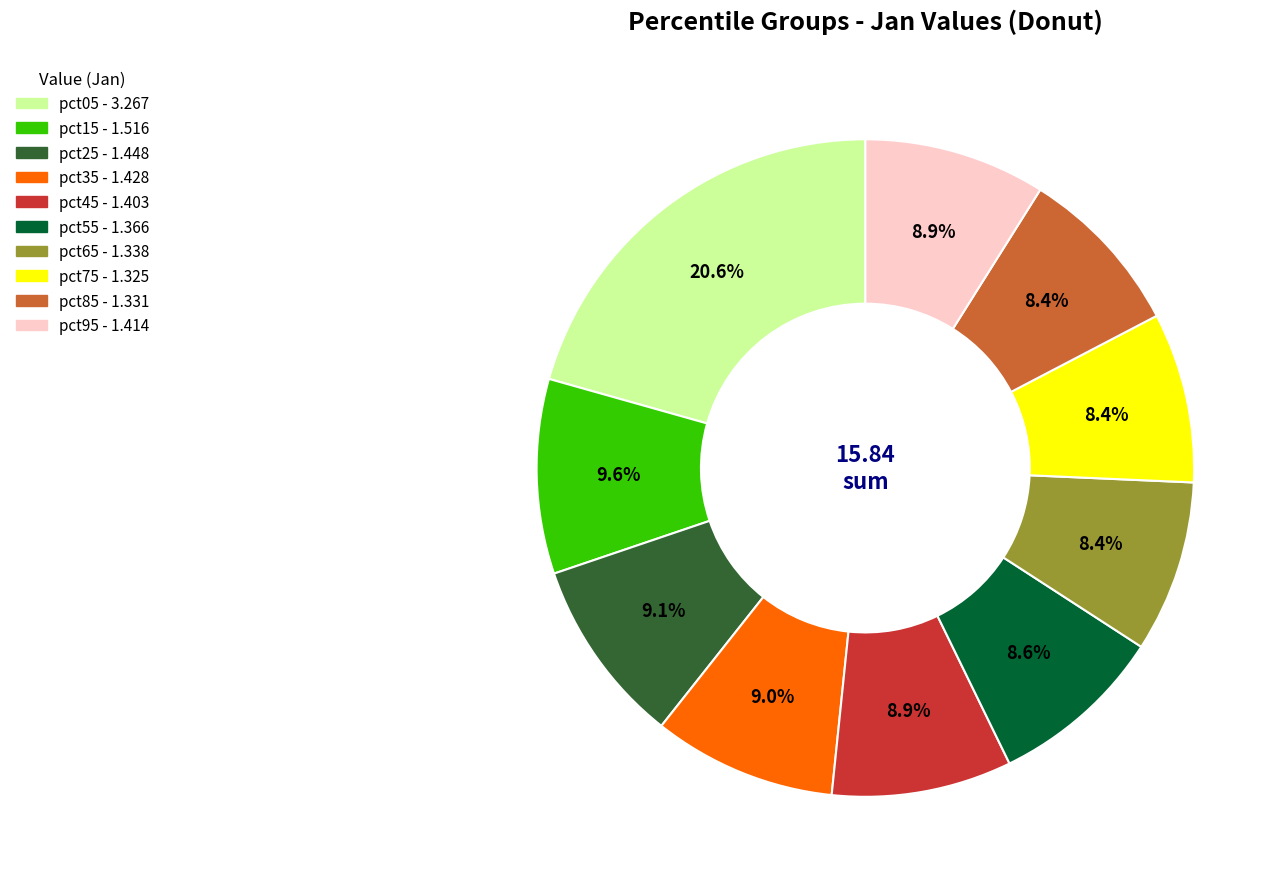

What percentage is NOT represented by pct25?

90.9%